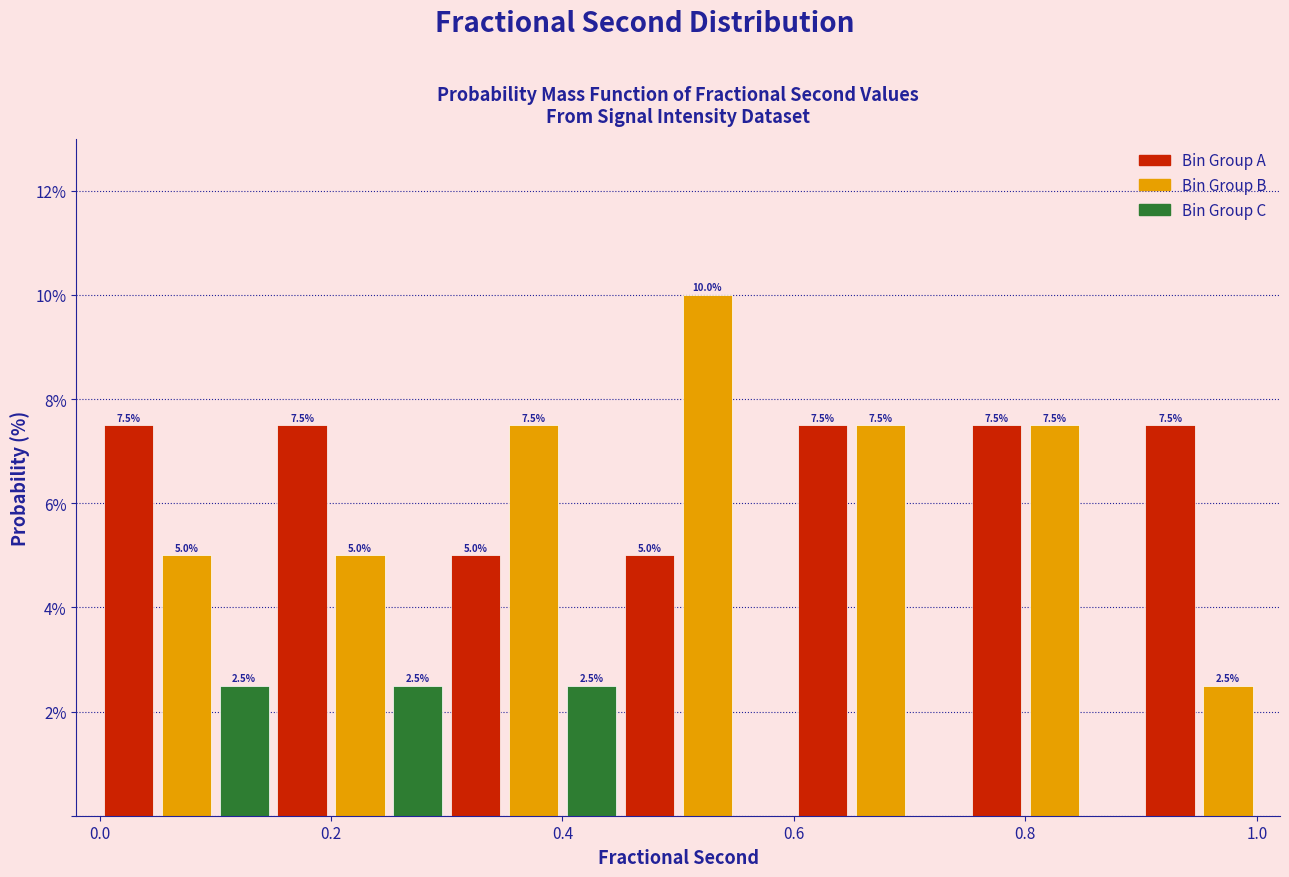

Read against the x-axis, roughly where is the centre of the tallest bar?

0.52